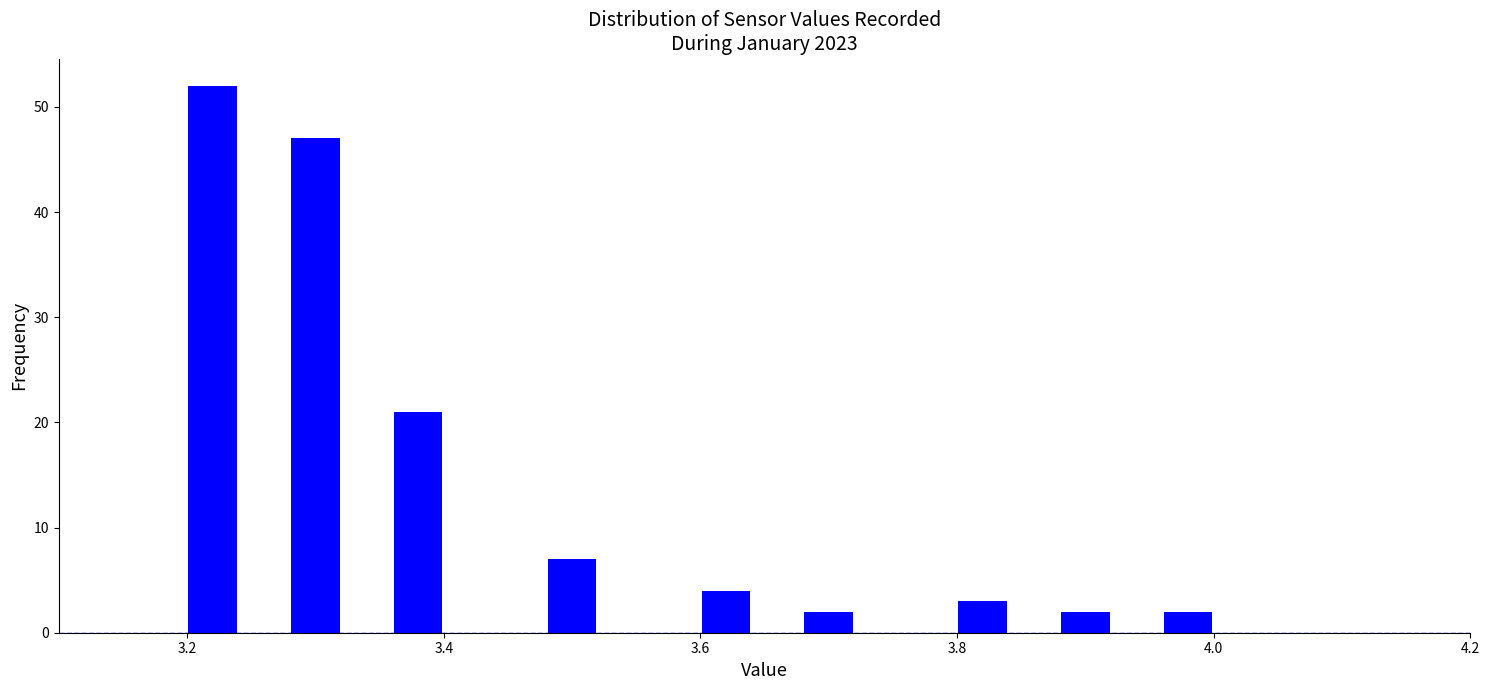

Read against the x-axis, roughly where is the centre of the tallest bar?

3.22